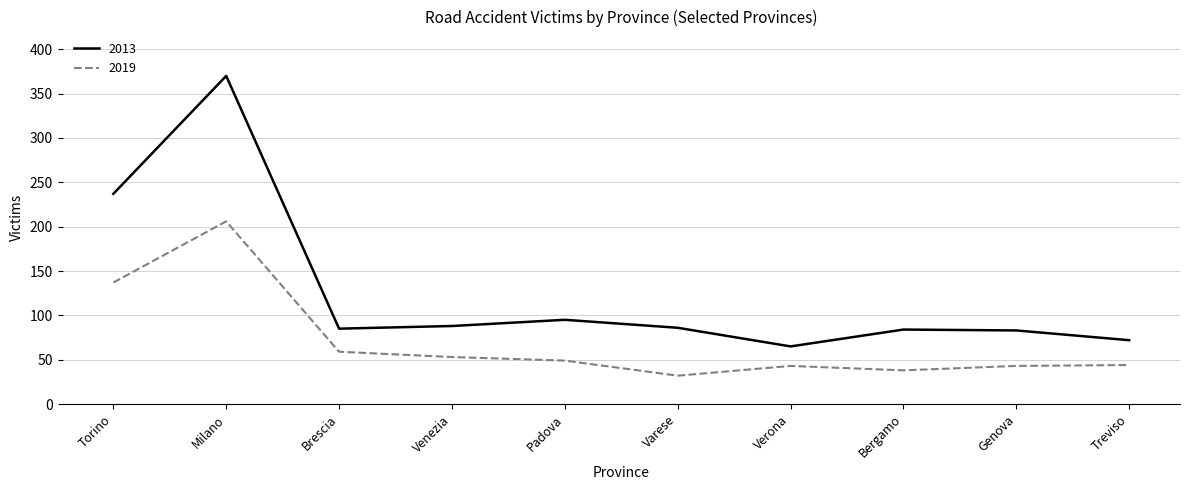

At which category does 2019 reach its first local valley?

Varese